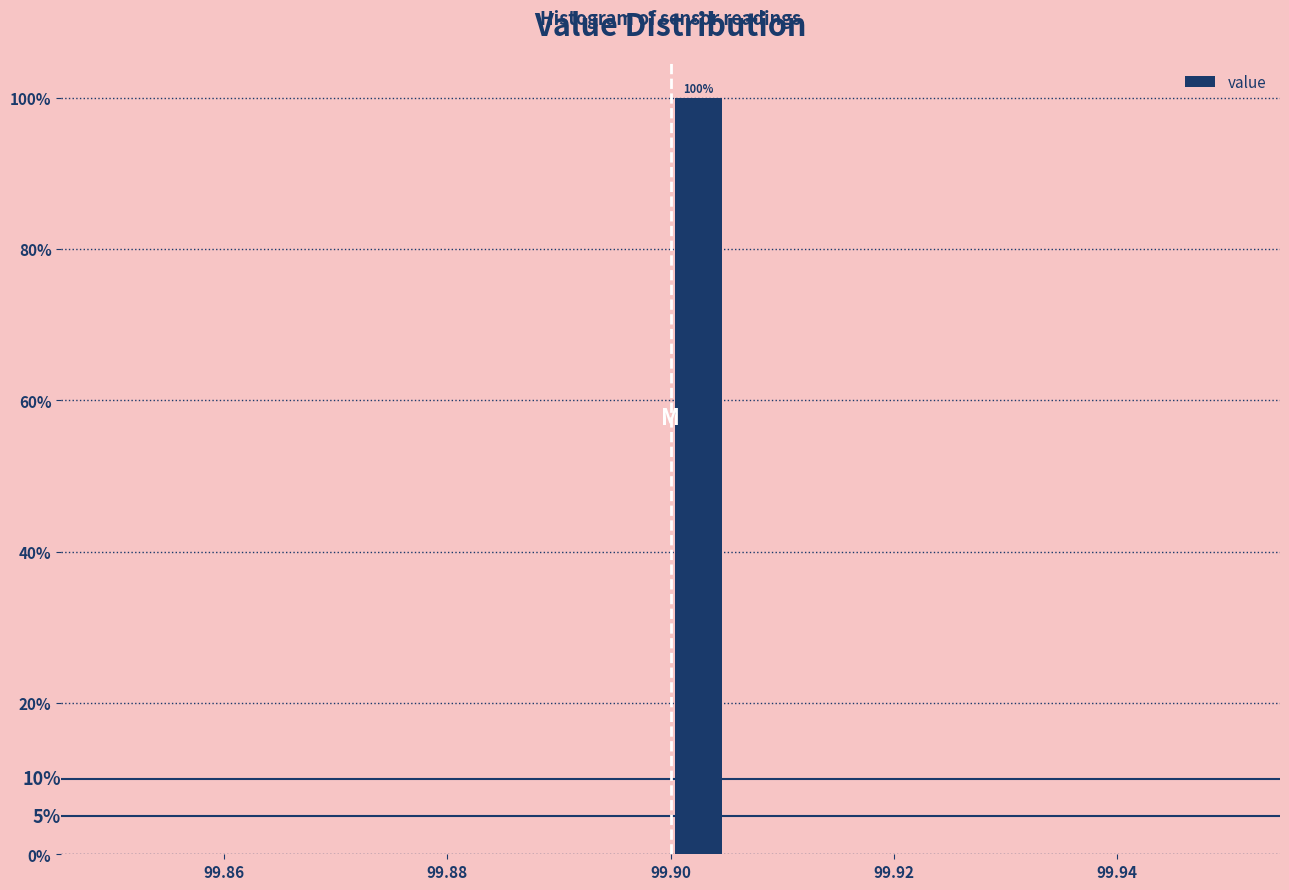

Read against the x-axis, roughly where is the centre of the tallest bar?

99.902